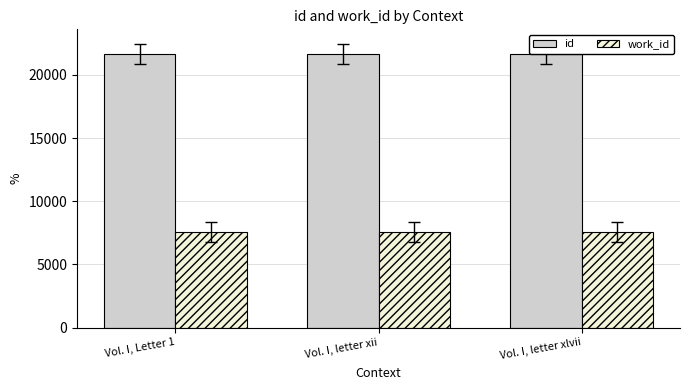

What is the approximate value of work_id at Vol. I, Letter 1?

7541